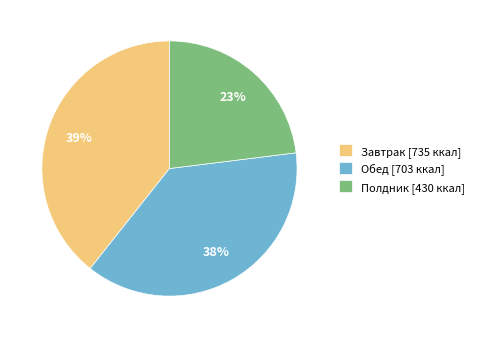

Rank the categories by value from highest to lowest.

Завтрак, Обед, Полдник